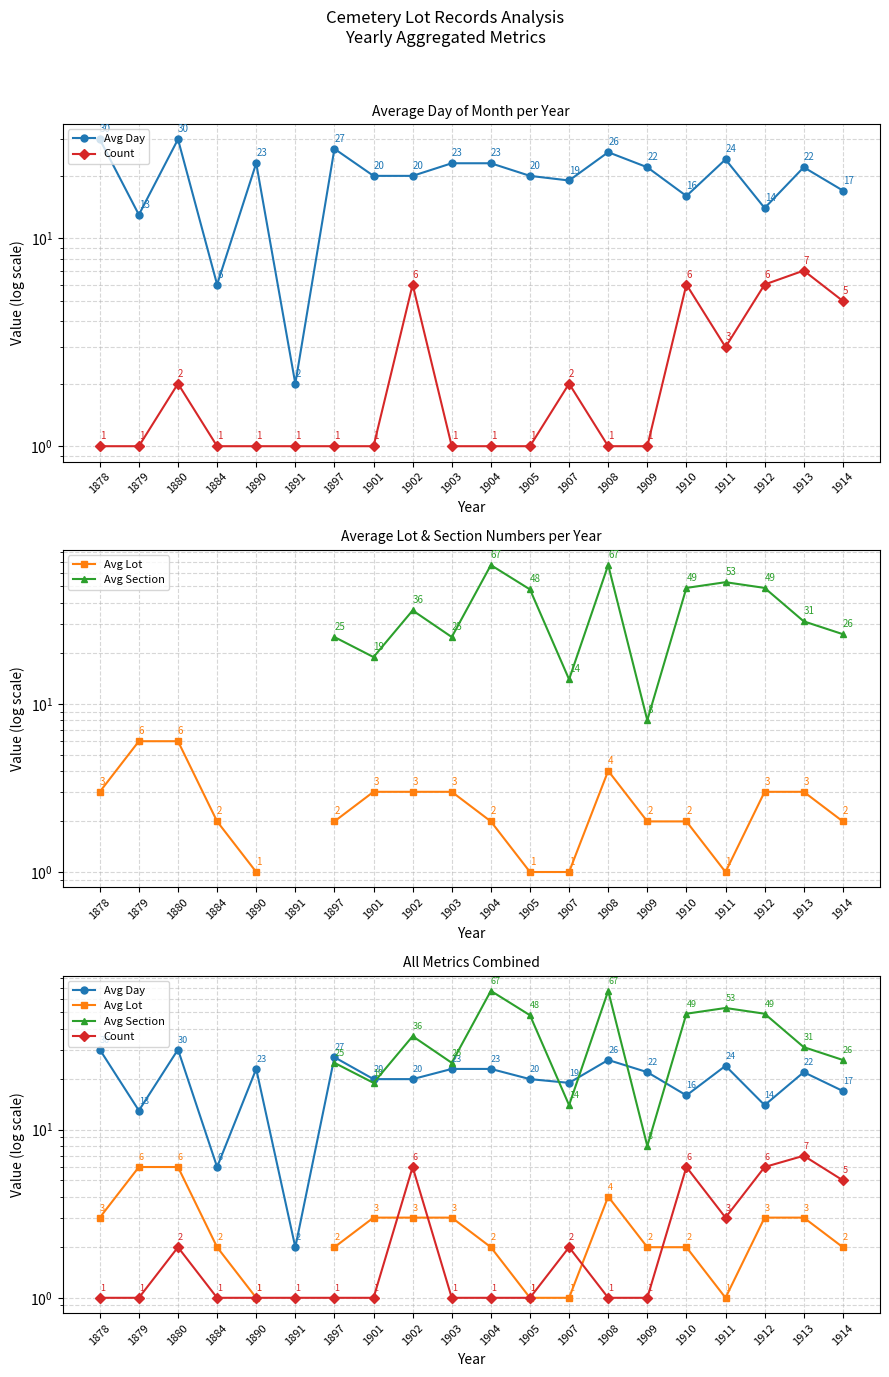

What are all the series names shown in the legend?

Avg Day, Count, Avg Lot, Avg Section